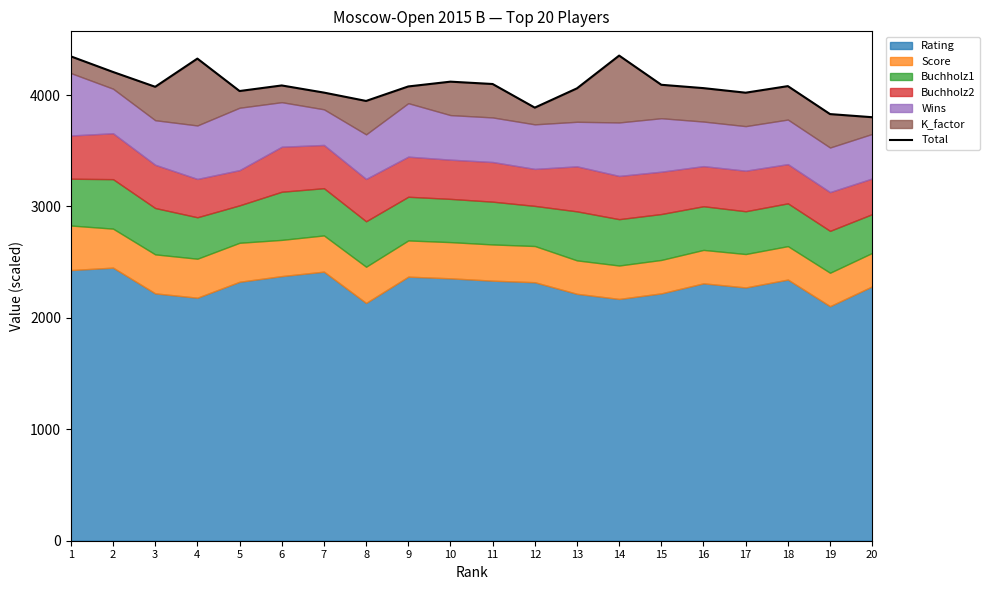

At which category does the data reach its first local valley?

3